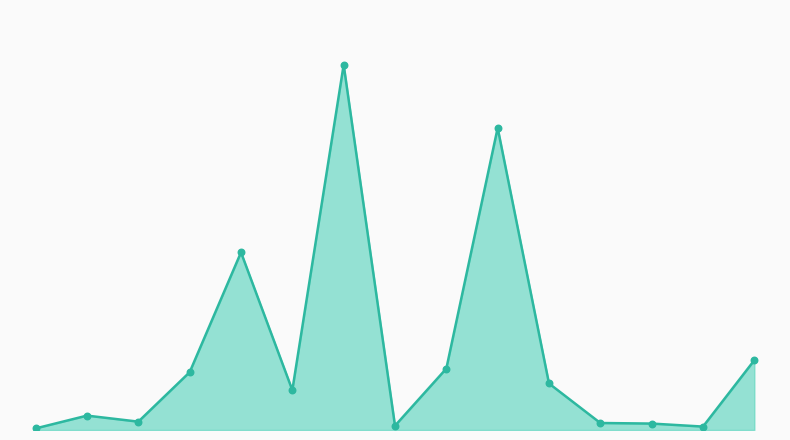

Is this an area chart (filled region under the line)?

Yes